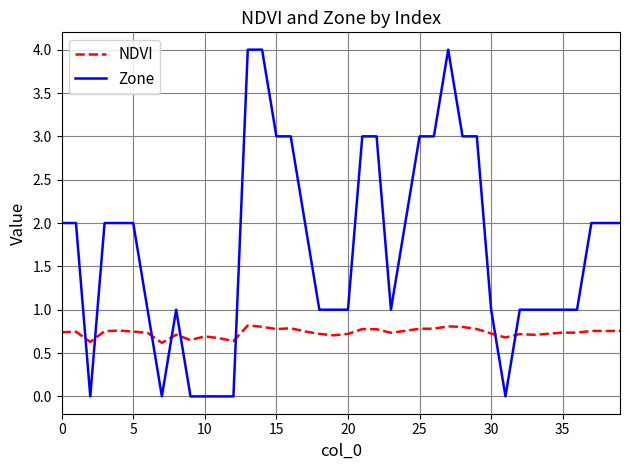

Rank the series by their maximum value, from highest to lowest.

Zone, NDVI